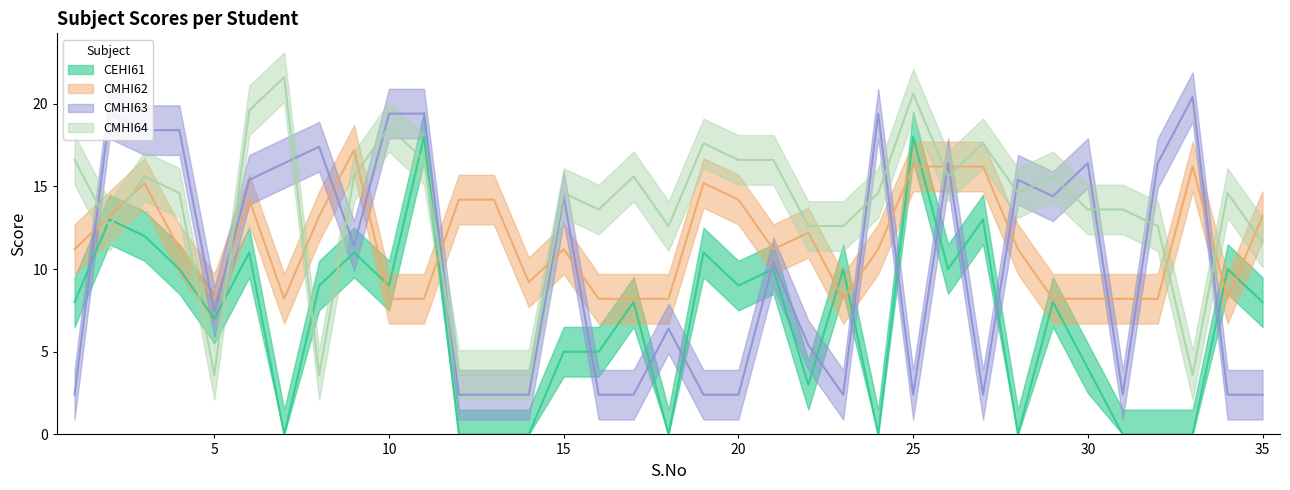

True or false: CMHI63 and CMHI62 intersect in this chart.

True